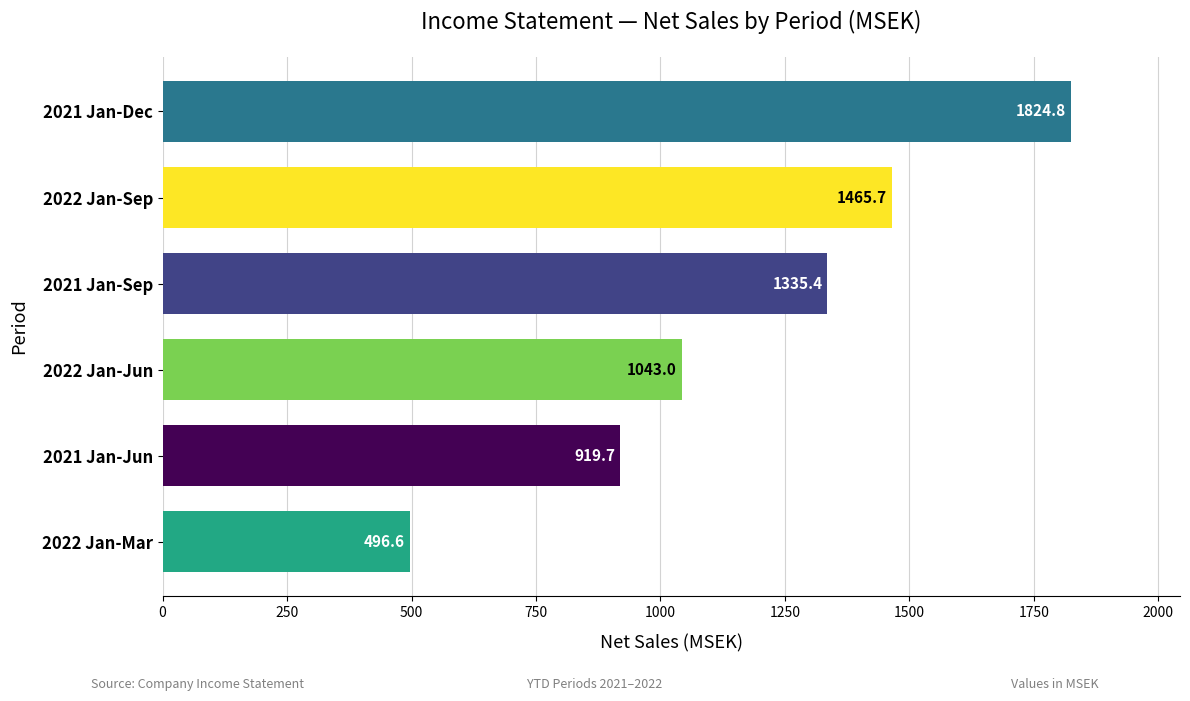

List the labels in order of value, largest first.

2021 Jan-Dec, 2022 Jan-Sep, 2021 Jan-Sep, 2022 Jan-Jun, 2021 Jan-Jun, 2022 Jan-Mar